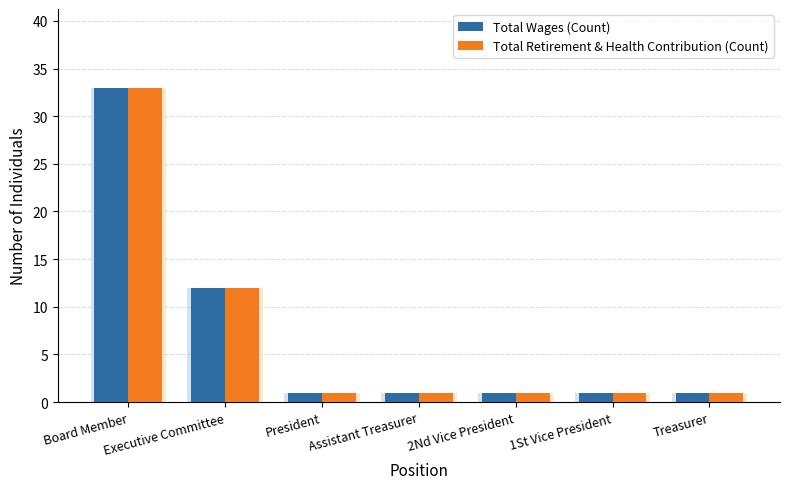

At which category is the sum across all series the highest?

Board Member